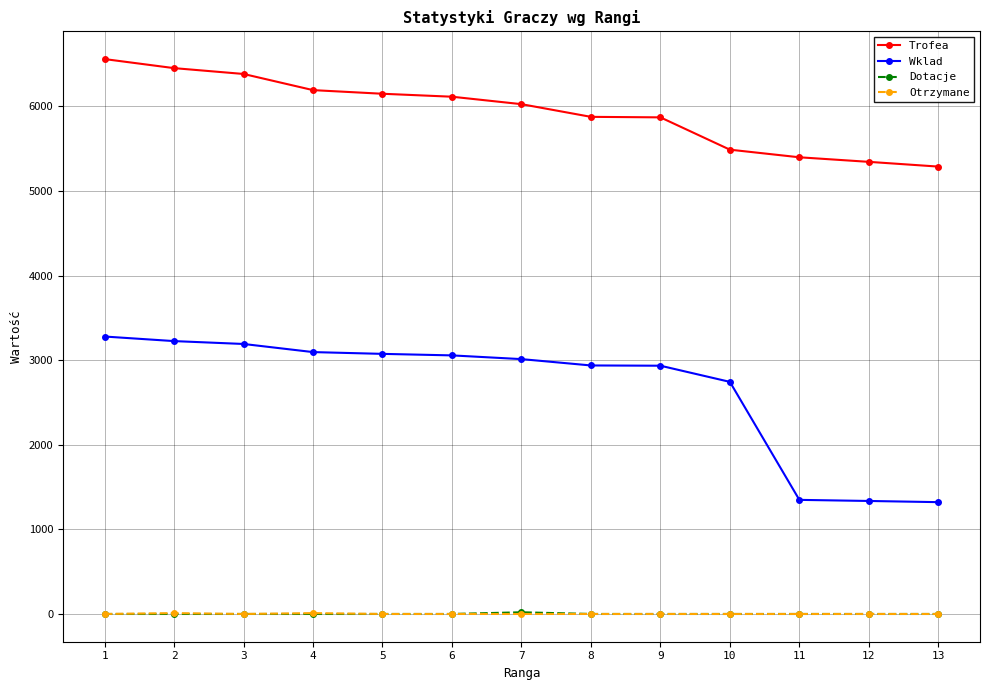

True or false: Trofea has more than 2 points higher than both neighbors.

False